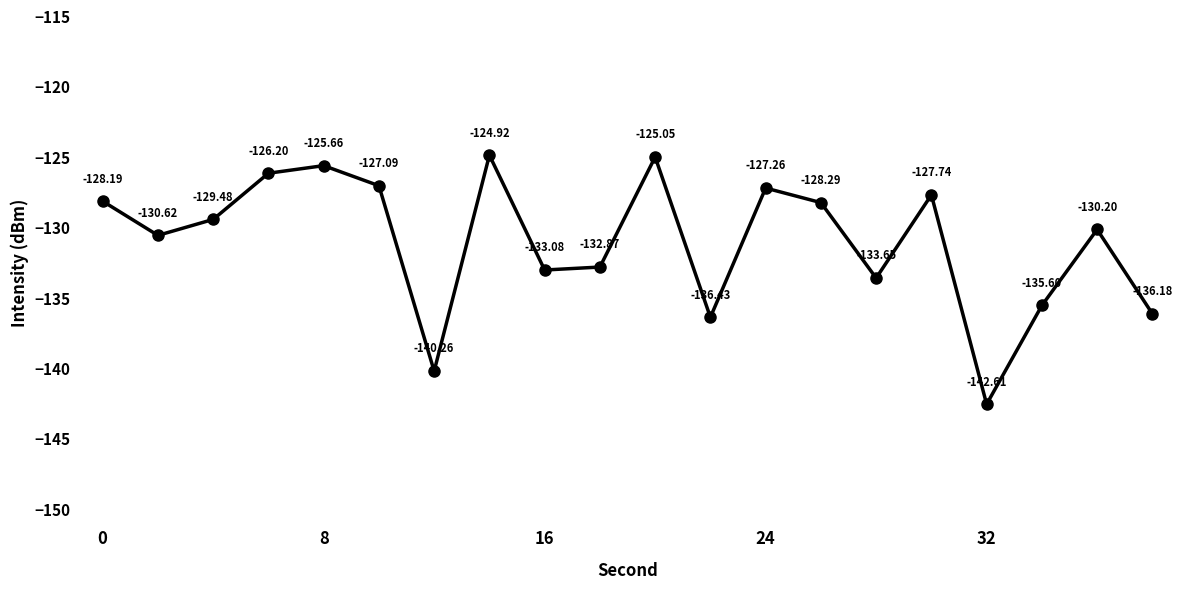

What is the sum of all values?

-2621.4